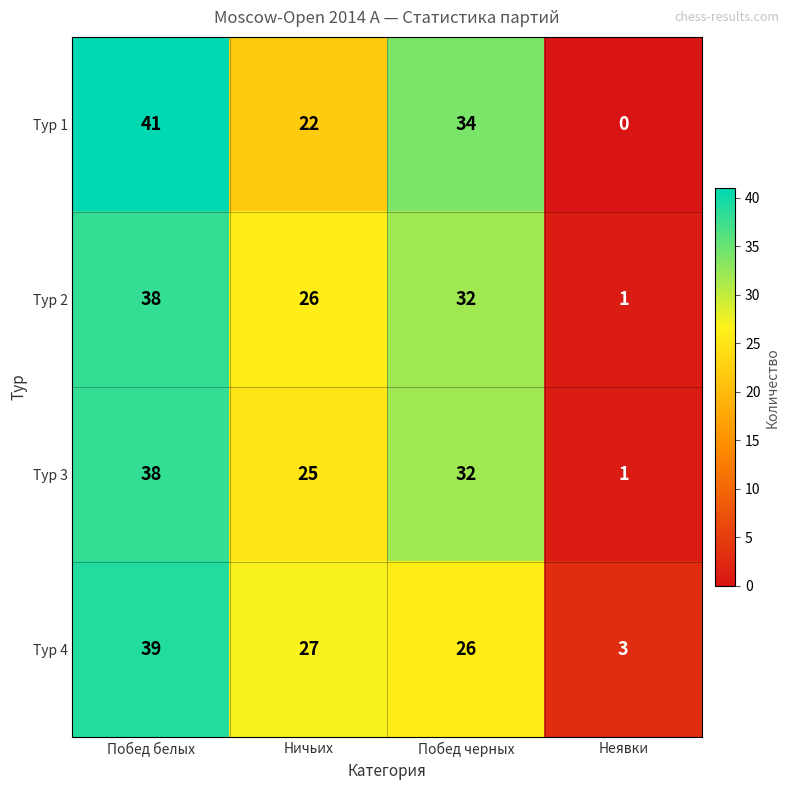

Reading left to right, list all the values displayed in this chart.

Тур 1: Побед белых=41	Ничьих=22	Побед черных=34	Неявки=0
Тур 2: Побед белых=38	Ничьих=26	Побед черных=32	Неявки=1
Тур 3: Побед белых=38	Ничьих=25	Побед черных=32	Неявки=1
Тур 4: Побед белых=39	Ничьих=27	Побед черных=26	Неявки=3